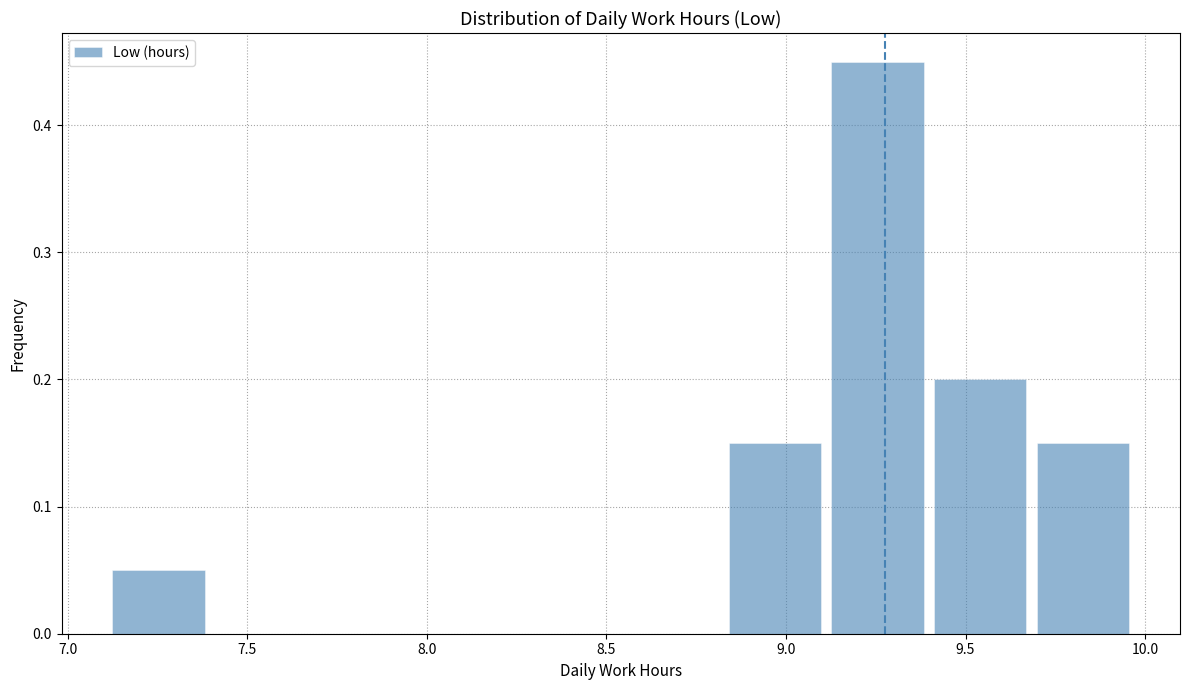

Reading left to right, transcribe this chart: for each bar, give the range it covers on the x-axis and its height. Neither the bar edges nor the heights are printed on the chart, so give them approximately, as read against the axes.

7.10 to 7.40: 0.05
7.40 to 7.70: 0
7.70 to 7.95: 0
7.95 to 8.25: 0
8.25 to 8.55: 0
8.55 to 8.85: 0
8.85 to 9.10: 0.15
9.10 to 9.40: 0.45
9.40 to 9.70: 0.20
9.70 to 9.95: 0.15